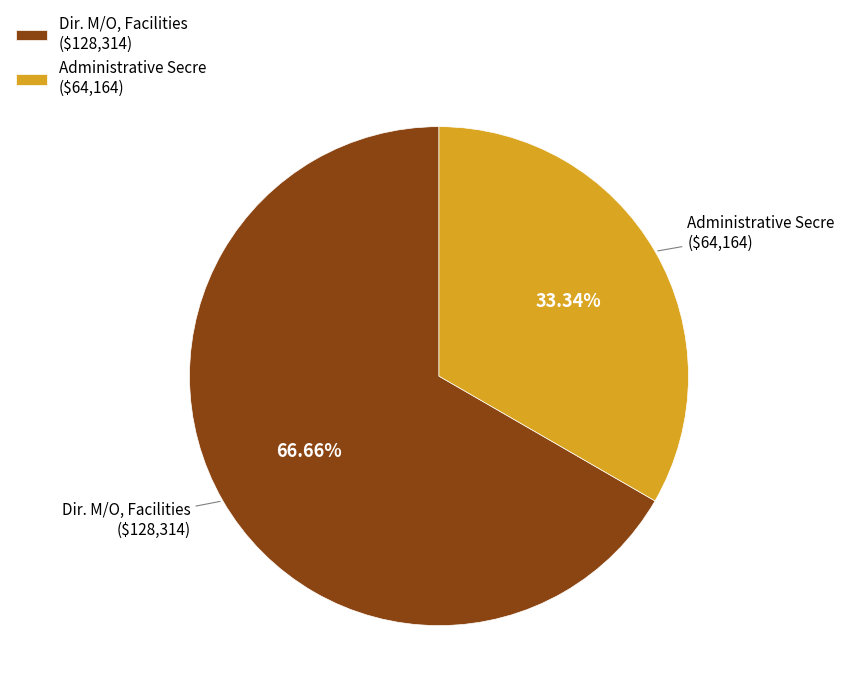

Is the sum of Administrative Secre and Dir. M/O, Facilities greater than half?

Yes